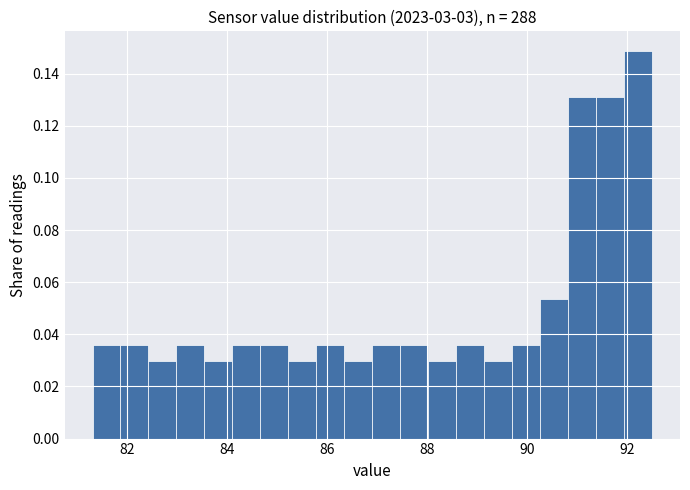

Around what value on the x-axis is the tallest bar? Give the approximate position of its centre, as read against the axis.

92.2